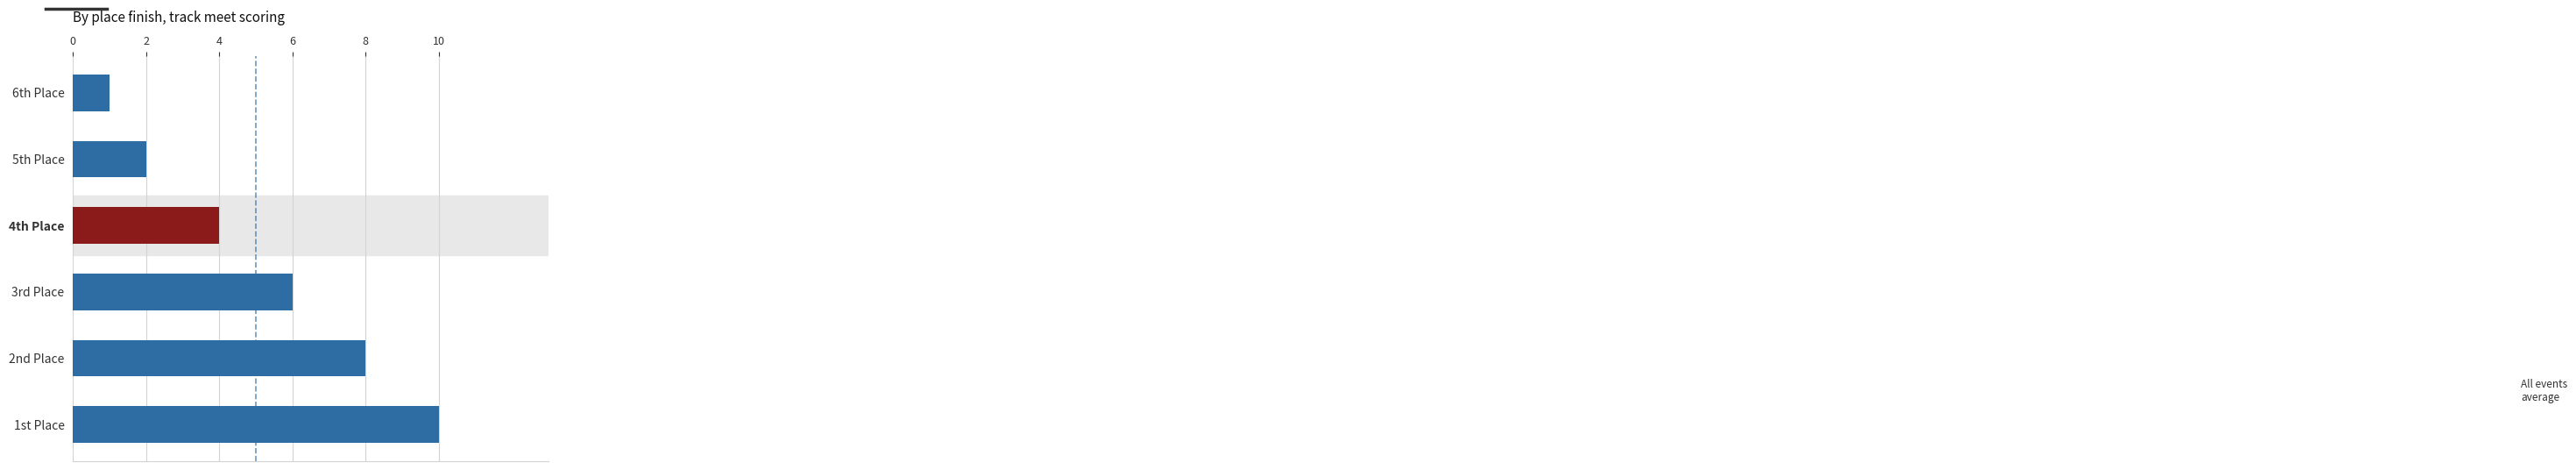

What is the greatest value displayed?

10